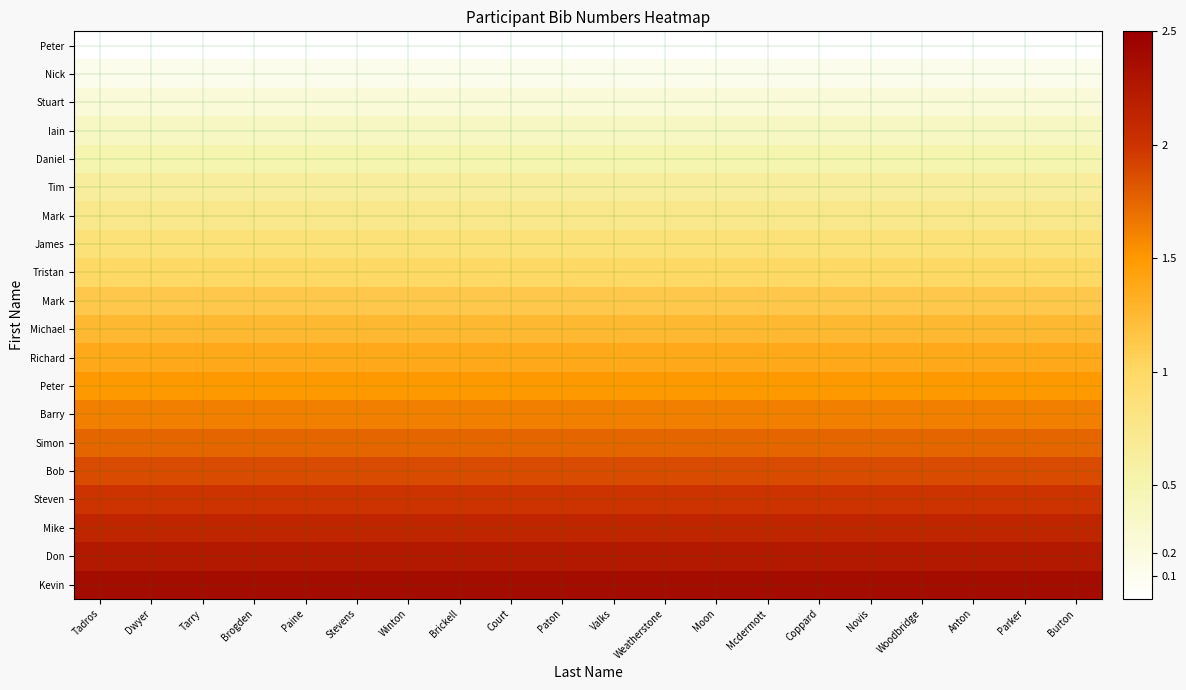

How many categories are shown in the chart?

20